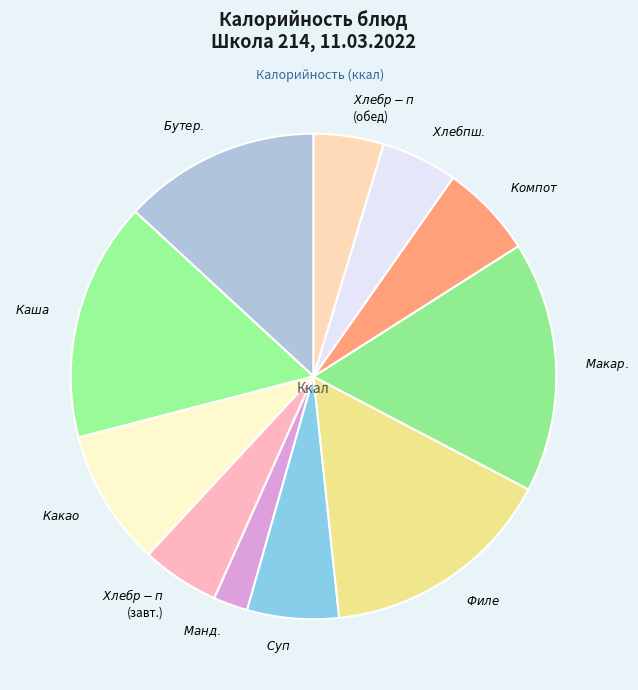

Does any single category account for the majority?

No